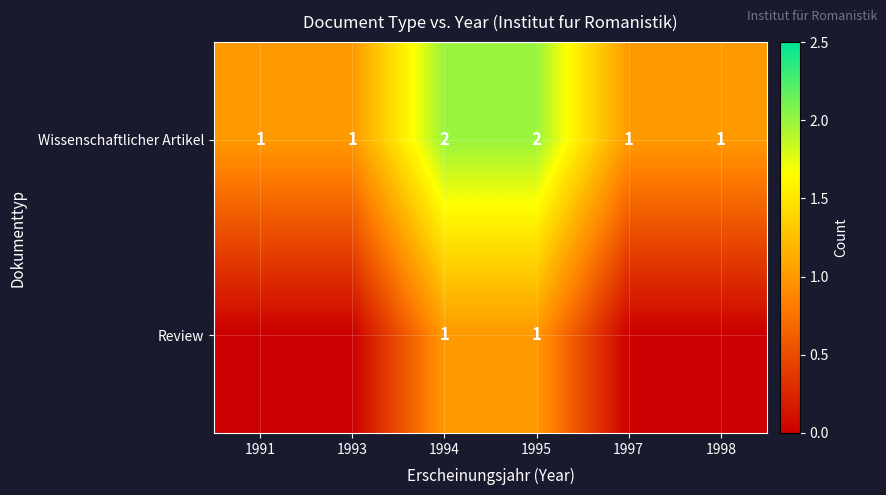

True or false: Wissenschaftlicher Artikel has a value of 2 at 1993.

False